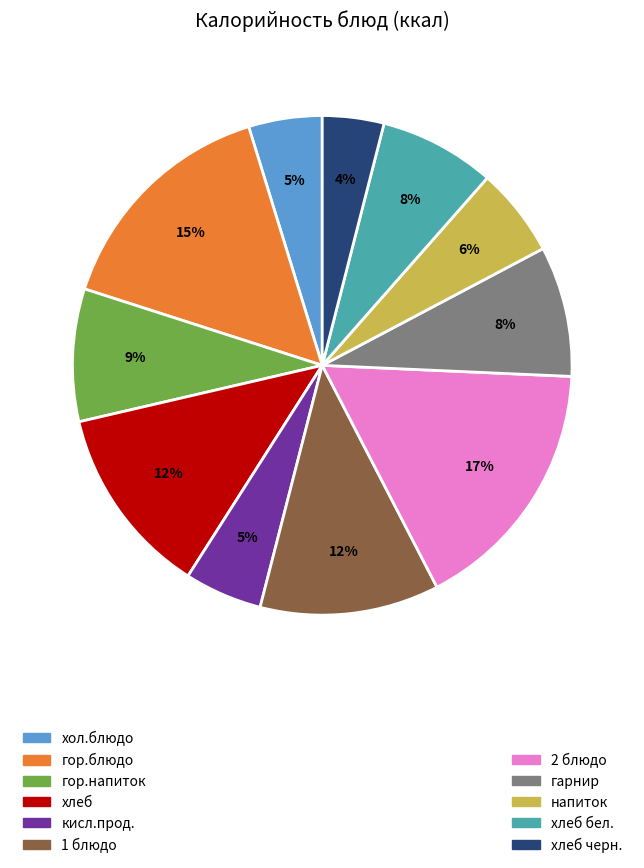

To the nearest percent, what is the difference between the largest and smallest slice percentages?

13%